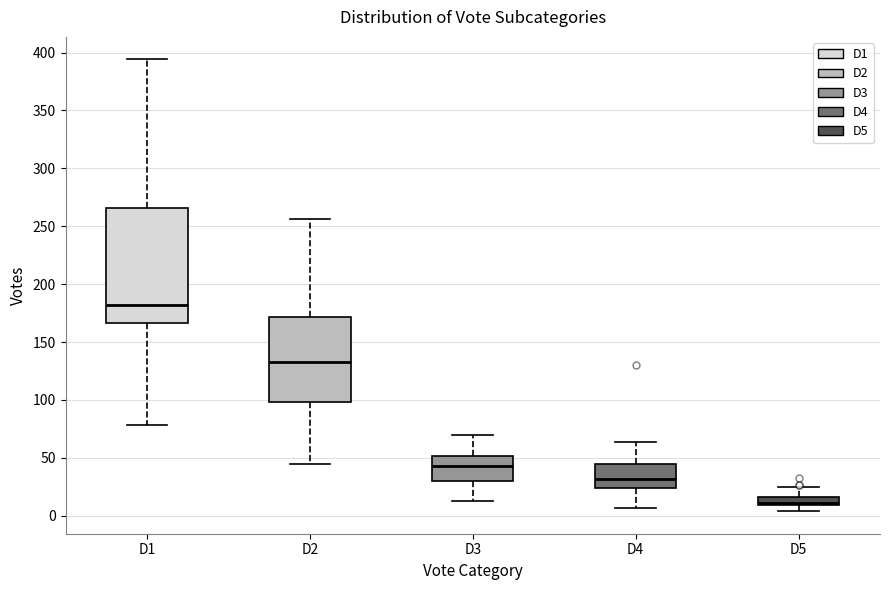

Which box has the lowest median line?

D5